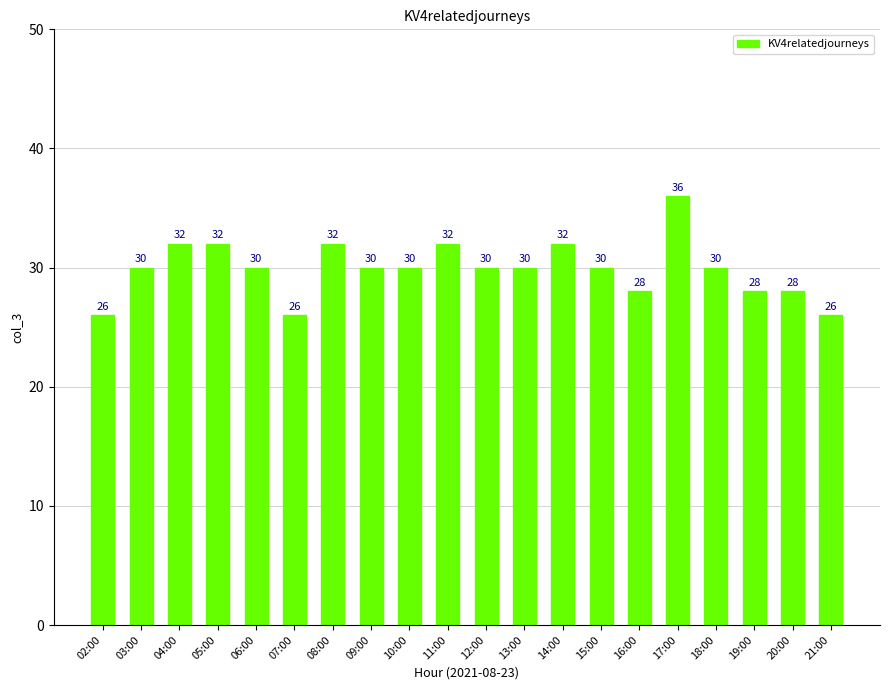

What is the average value?

30